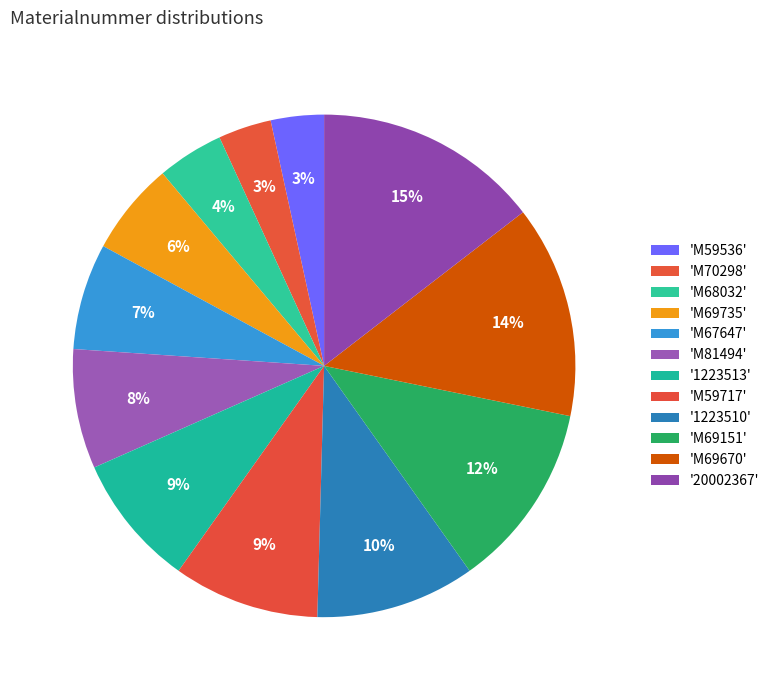

Count the number of slices in the pie.

12